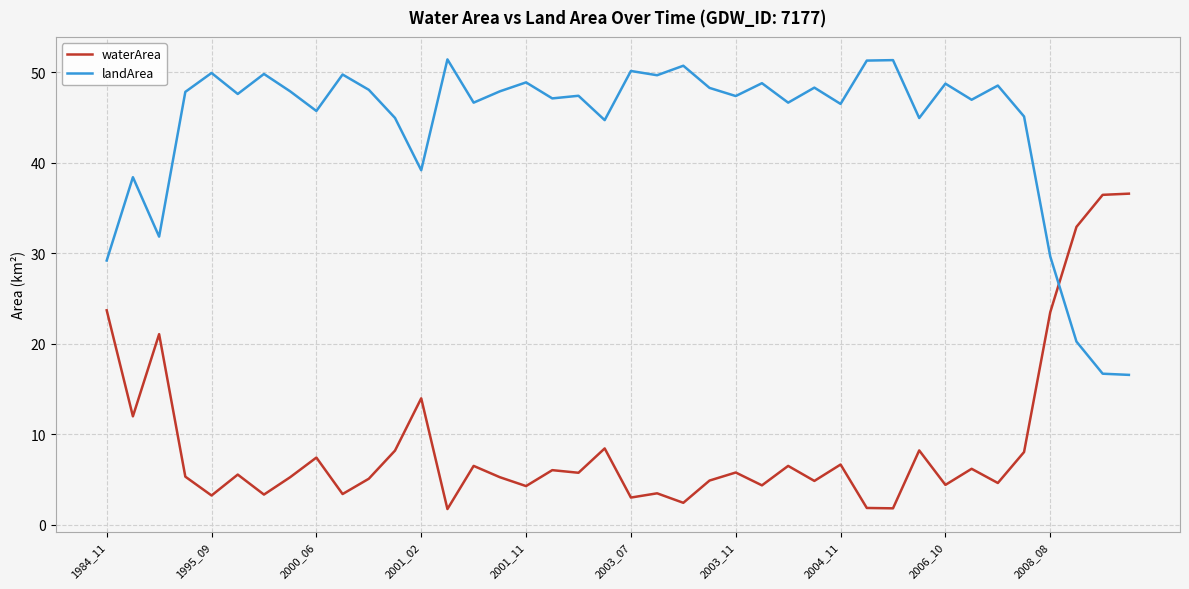

How many intersections are there between landArea and waterArea?

1